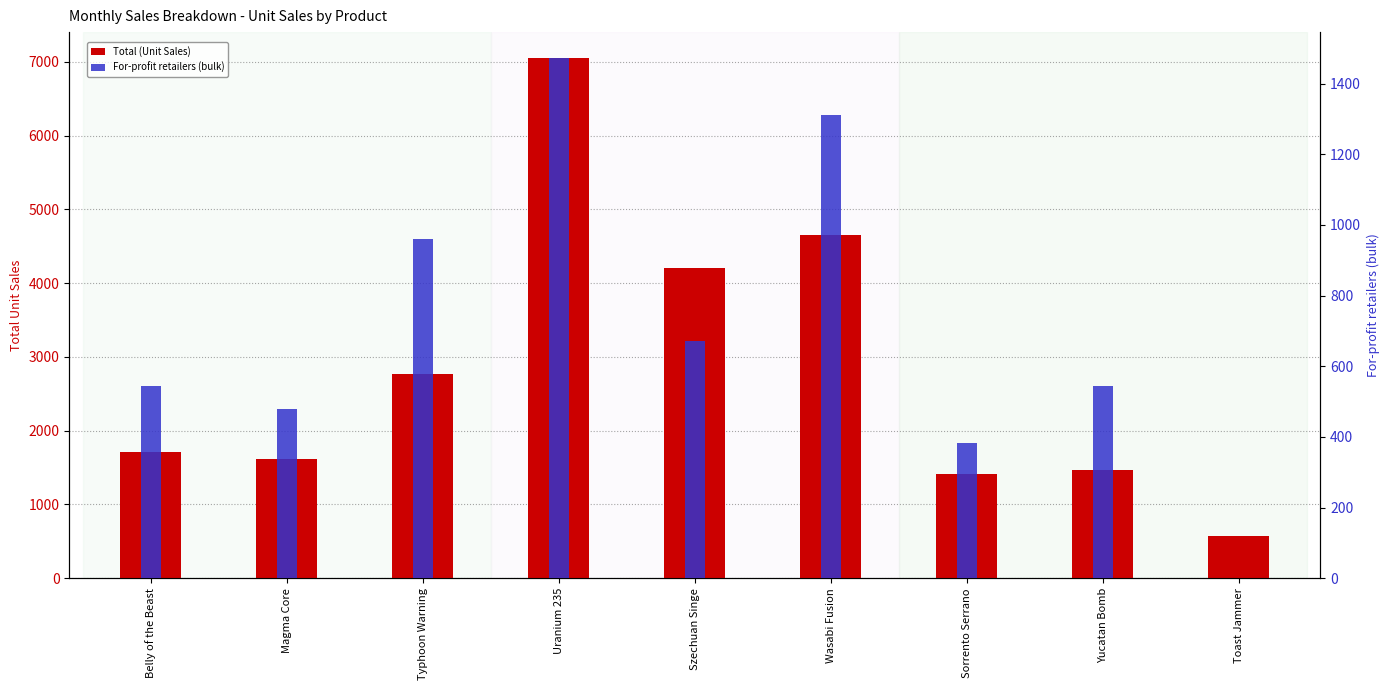

Reading left to right, list all the values displayed in this chart.

Total (Unit Sales): 1707	1612	2765	7049	4211	4658	1412	1467	573
For-profit retailers (bulk): 544	480	960	1472	672	1312	384	544	0